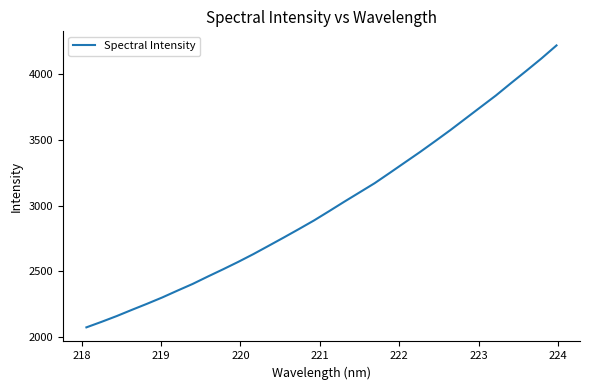

What is the difference between the maximum and minimum values?

2143.3